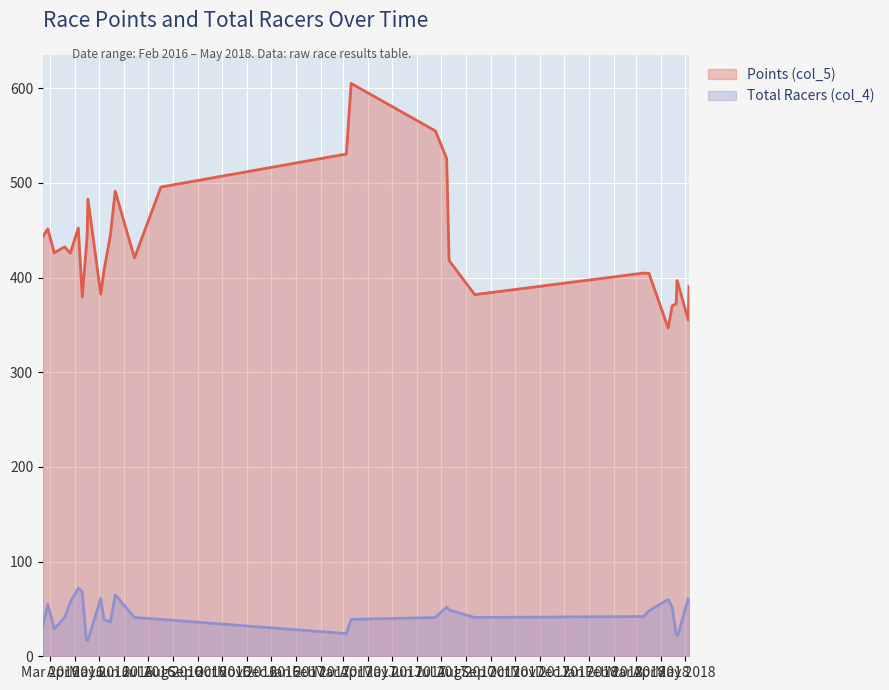

Is it true that Points (col_5) equals 250.7 at 2018-04-20?

False